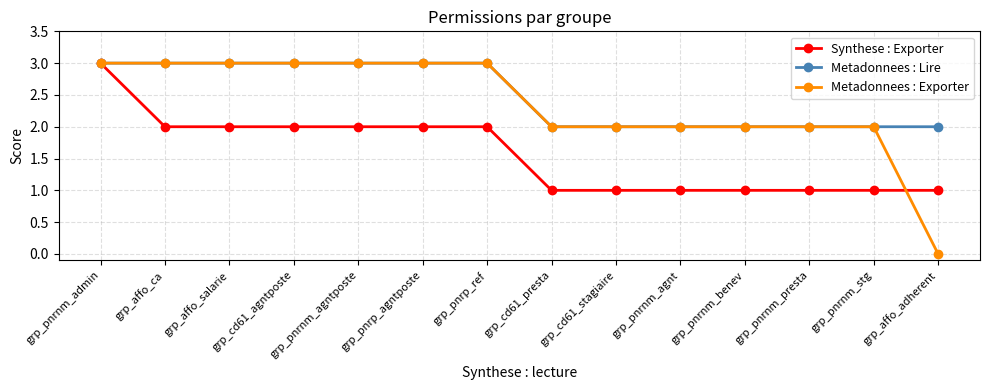

Which series has the largest range (max minus min)?

Metadonnees : Exporter